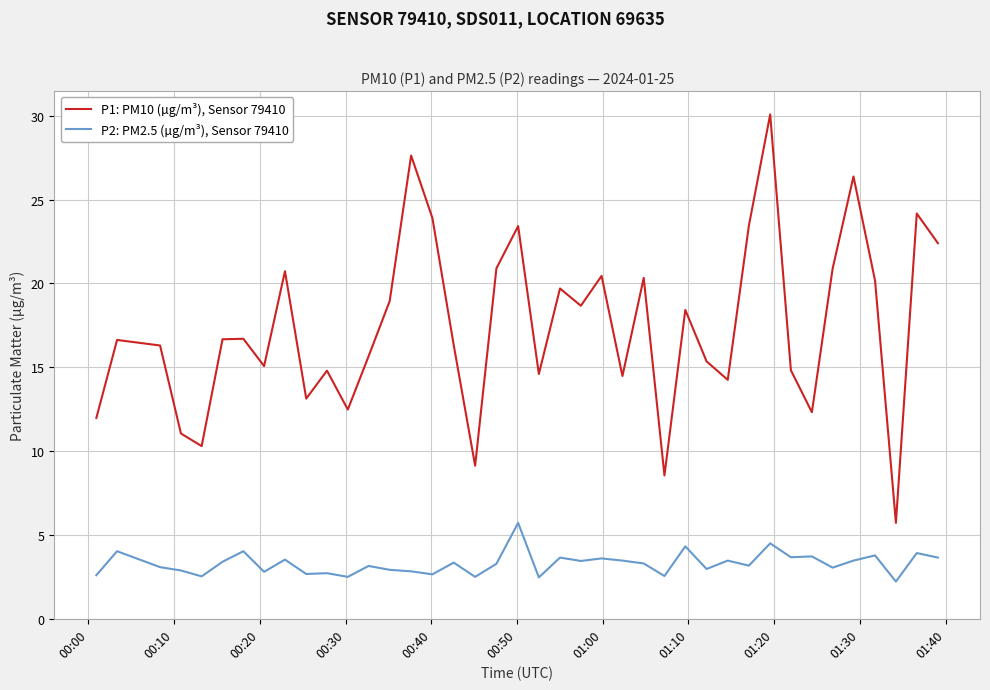

List the series in order of their peak value, highest first.

P1: PM10 (µg/m³), Sensor 79410, P2: PM2.5 (µg/m³), Sensor 79410